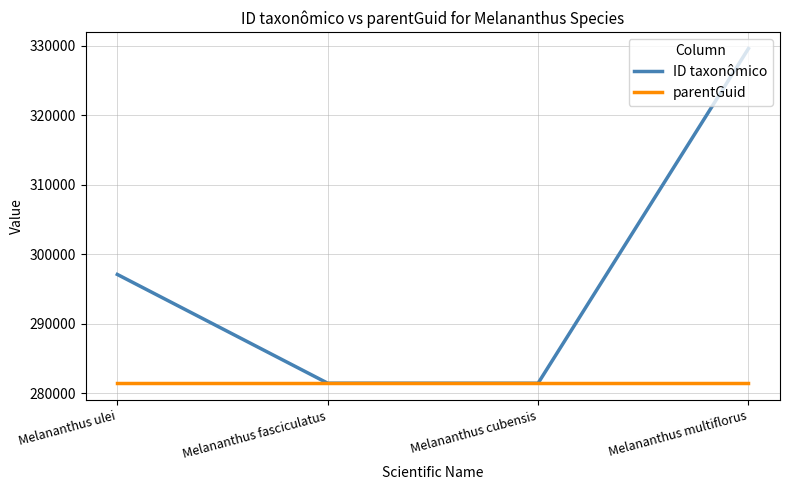

What is the sum of all parentGuid values?

1125644